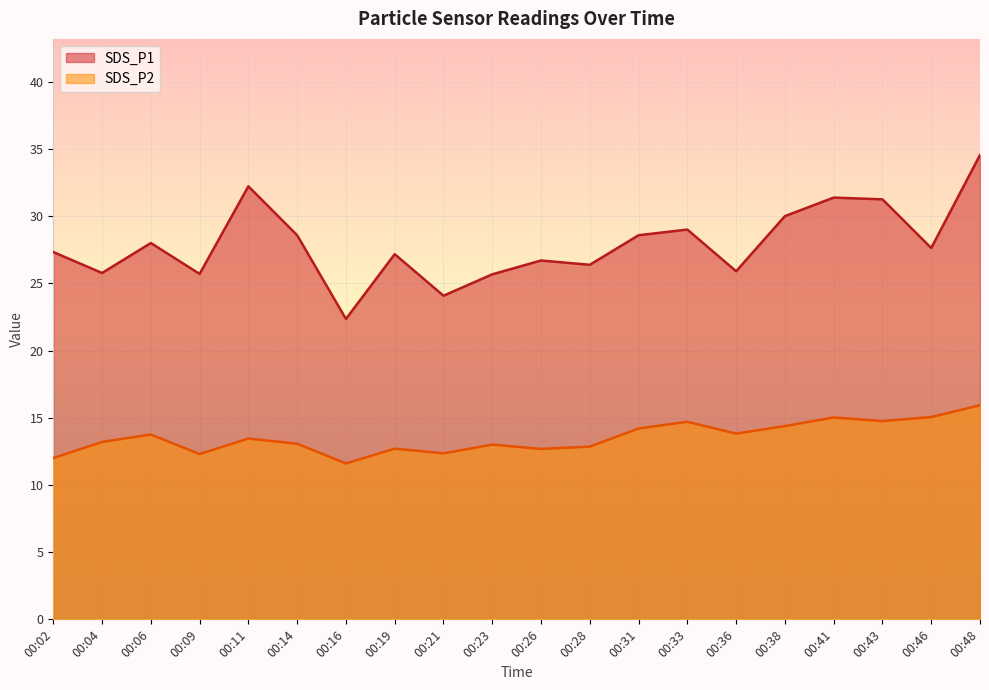

The value of SDS_P2 at 00:48 is 22.6. True or false?

False